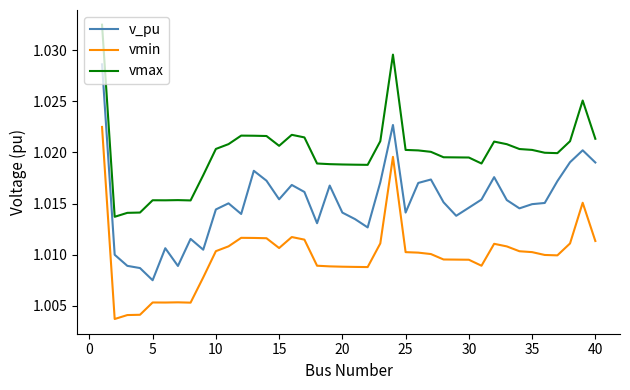

List the series in order of their overall mean, lowest first.

vmin, v_pu, vmax